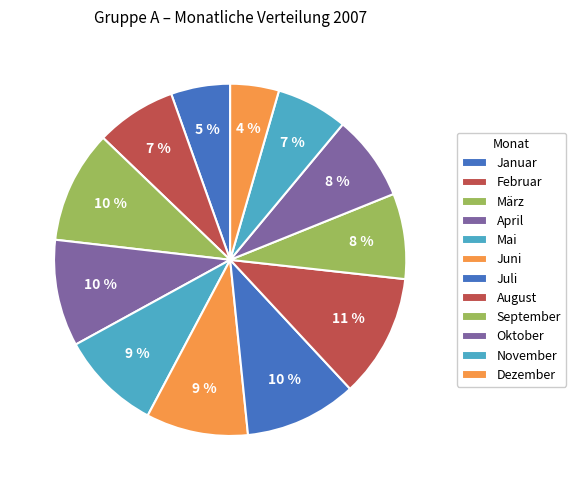

Is it true that Juni is 9% of the pie?

True